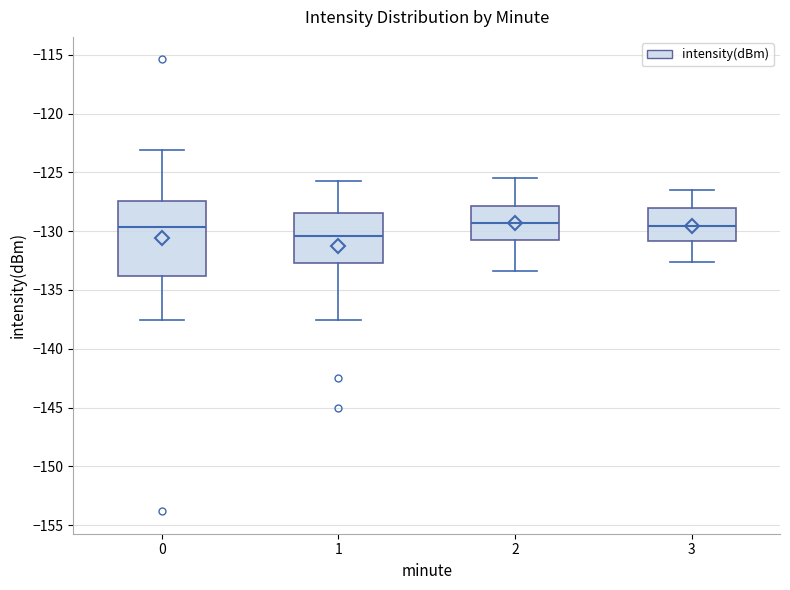

Reading left to right, transcribe this box plot: for each box, give where its median line is, the range the box spans, and where its two whiskers end, as read against the y-axis. The values are not printed on the chart, so give them approximately, as read against the axis.

0: median -129.5, box -134.0 to -127.5, whiskers -137.5 to -123.0
1: median -130.5, box -132.5 to -128.5, whiskers -137.5 to -125.5
2: median -129.5, box -130.5 to -128.0, whiskers -133.5 to -125.5
3: median -129.5, box -131.0 to -128.0, whiskers -132.5 to -126.5